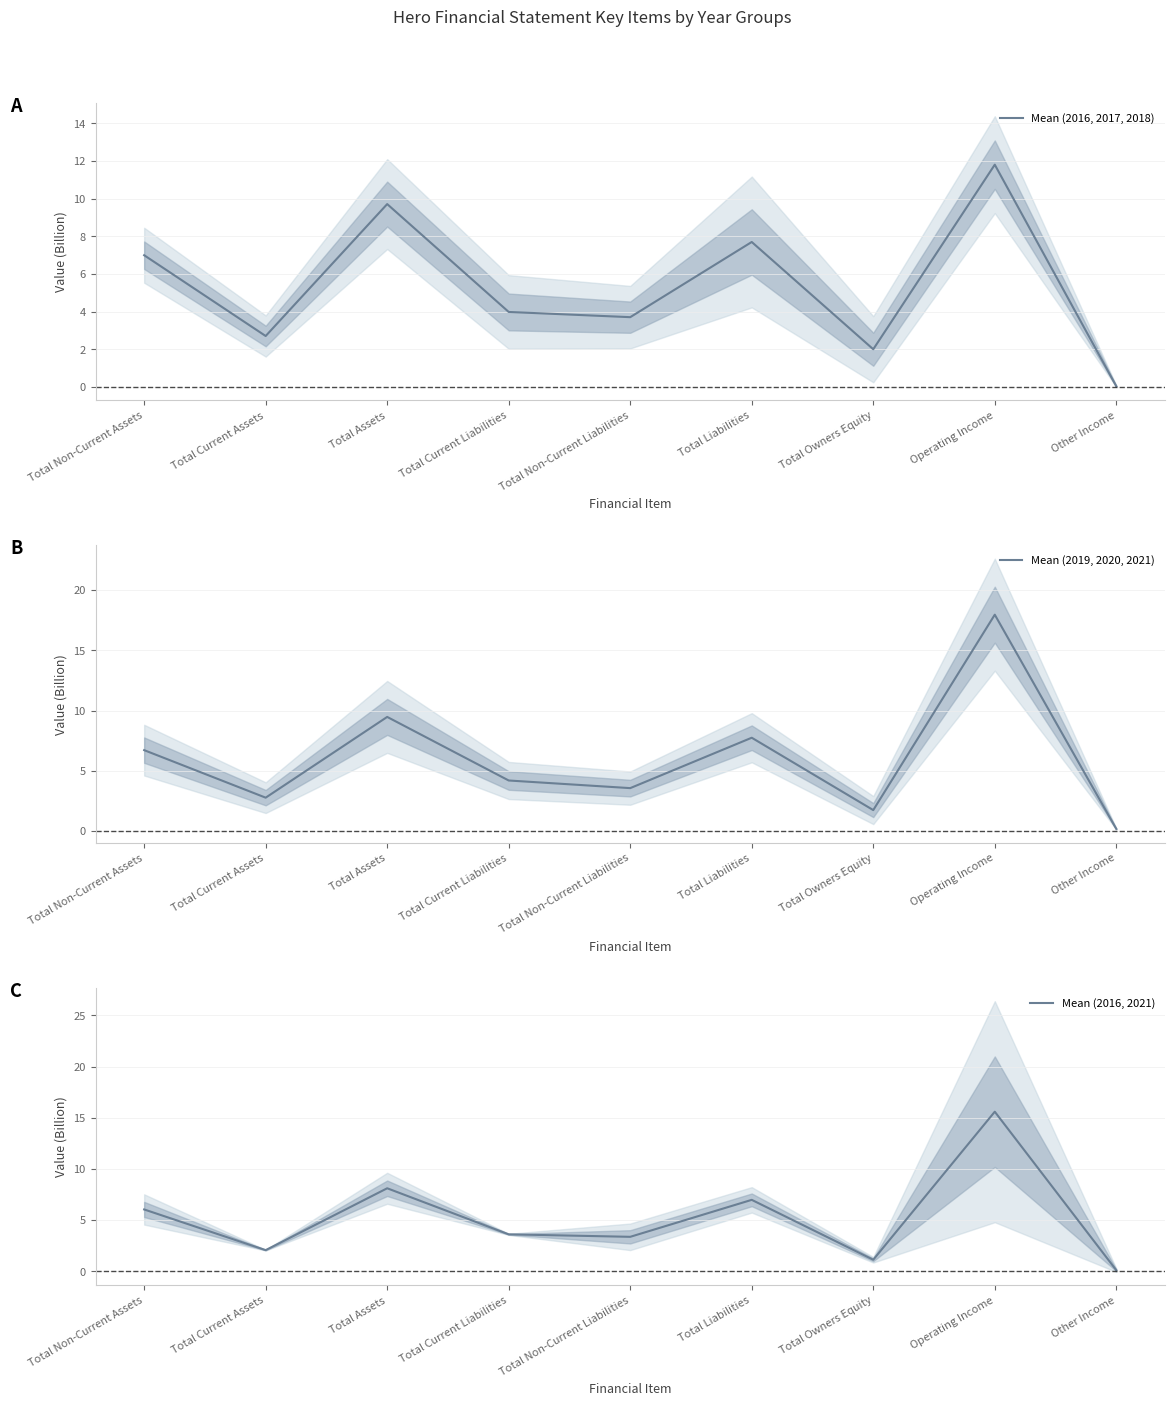

How many categories are shown in the chart?

9